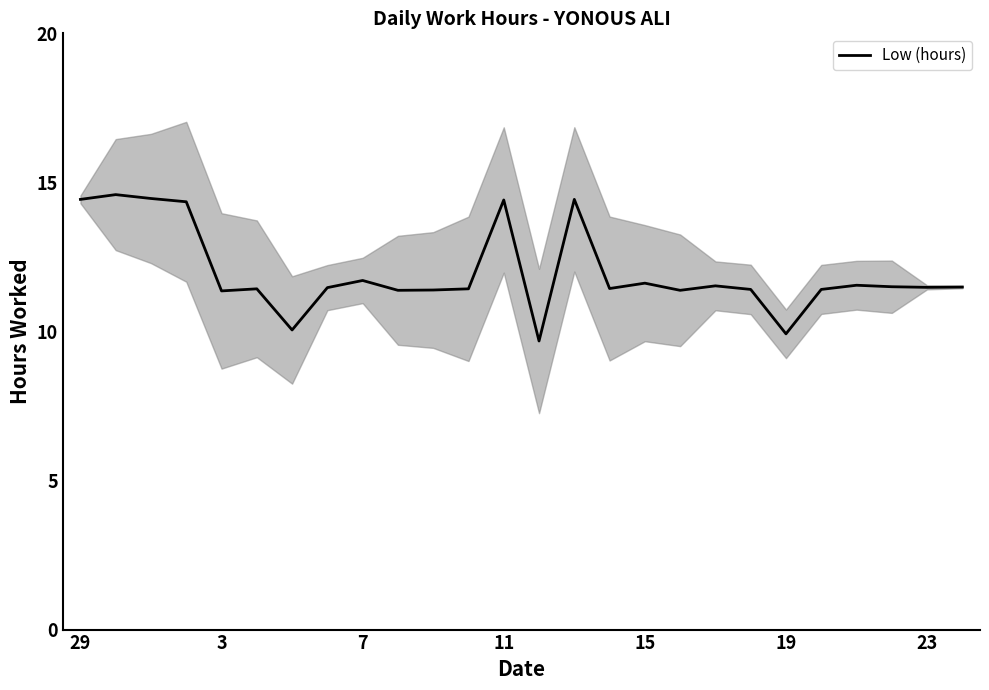

What is the maximum value for Low (hours)?

14.6